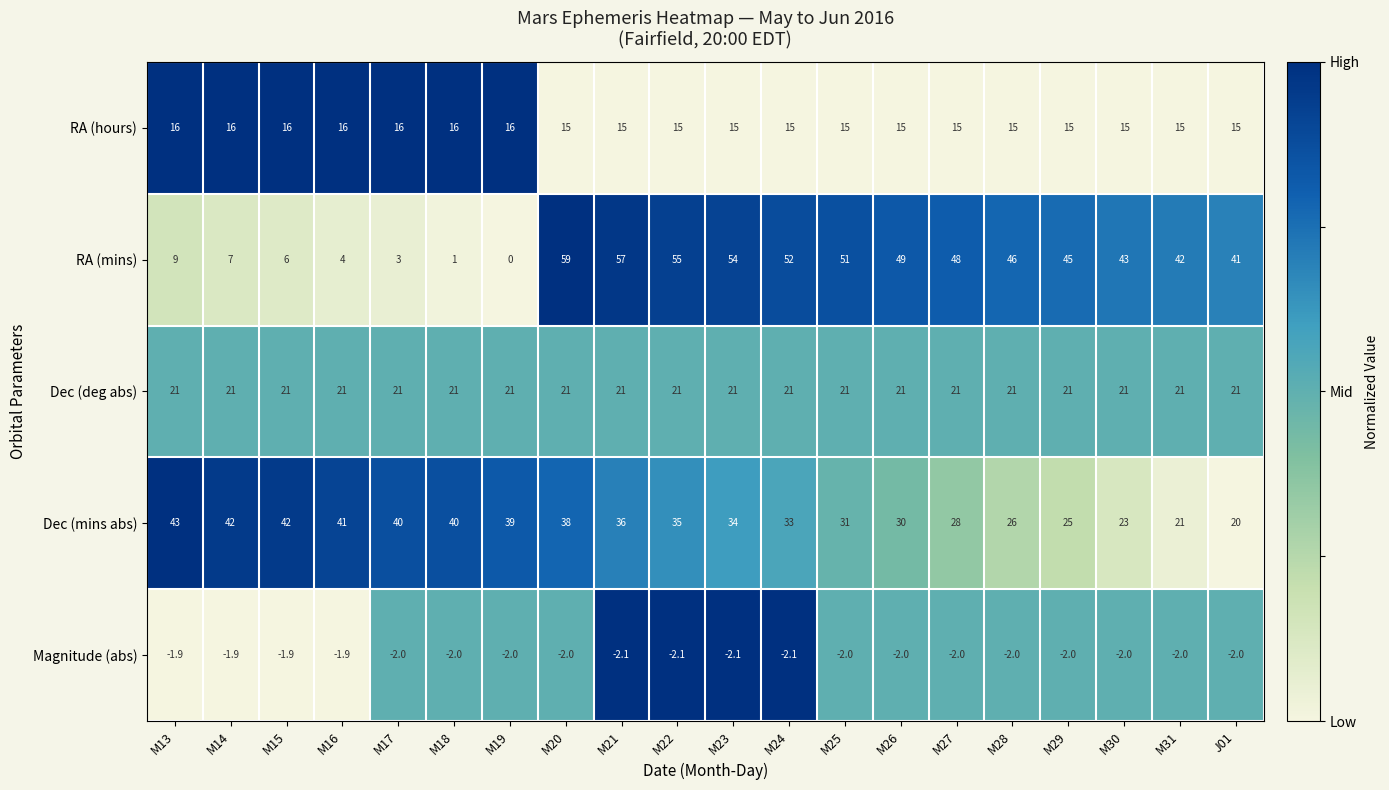

What is the total value across all series at M20?

131.0